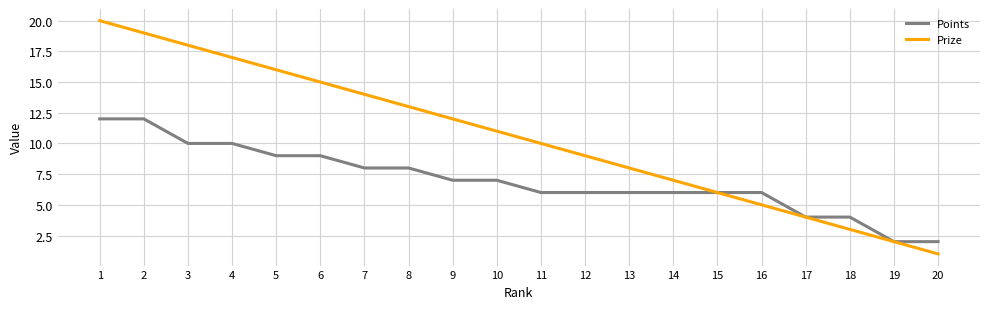

Reading right to left, extract all data points from this chart.

Points: 2	2	4	4	6	6	6	6	6	6	7	7	8	8	9	9	10	10	12	12
Prize: 1	2	3	4	5	6	7	8	9	10	11	12	13	14	15	16	17	18	19	20